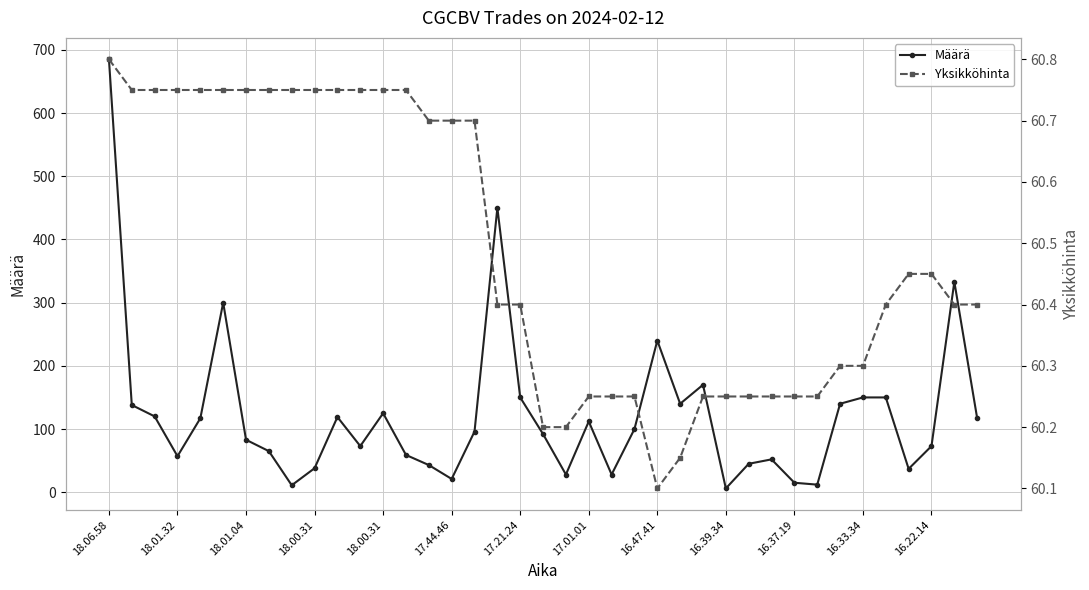

Where does the Määrä series first go above 96?

18.06.58